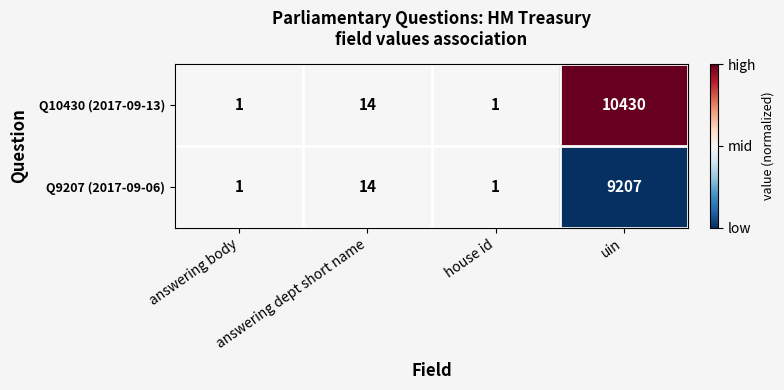

Which category has the highest value in the Q9207 (2017-09-06) series?

uin